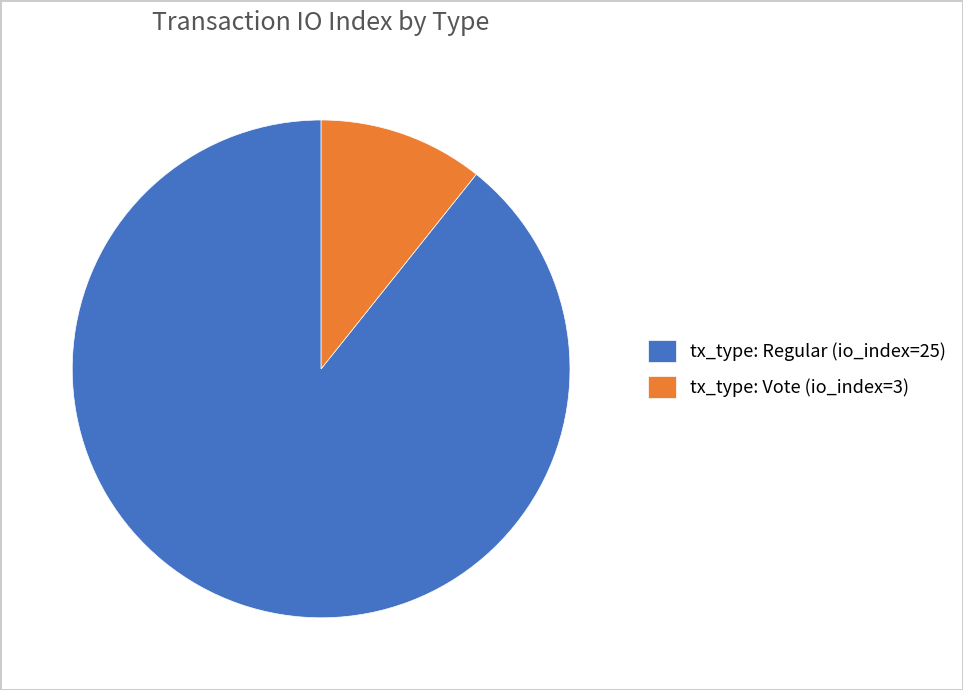

Is it true that tx_type: Regular (io_index=25) is 89% of the pie?

True